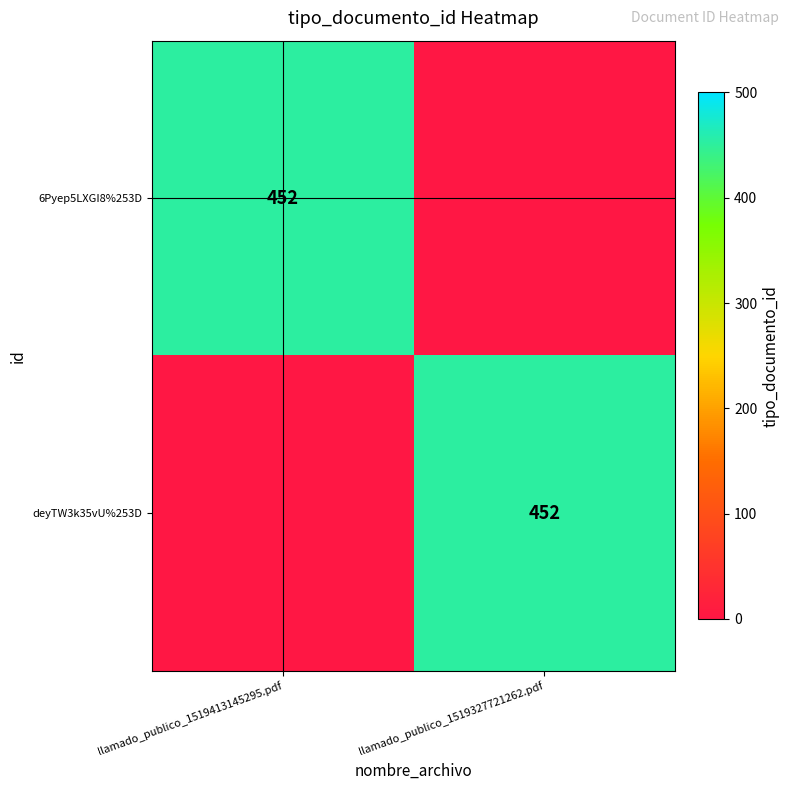

Is it true that deyTW3k35vU%253D equals 452 at llamado_publico_1519327721262.pdf?

True